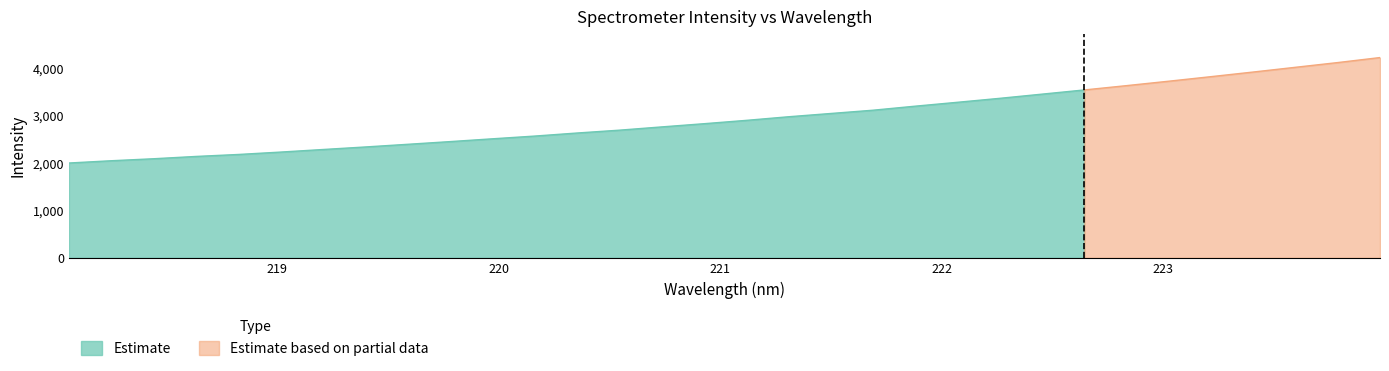

Which category has the highest value across all series?

223.9802